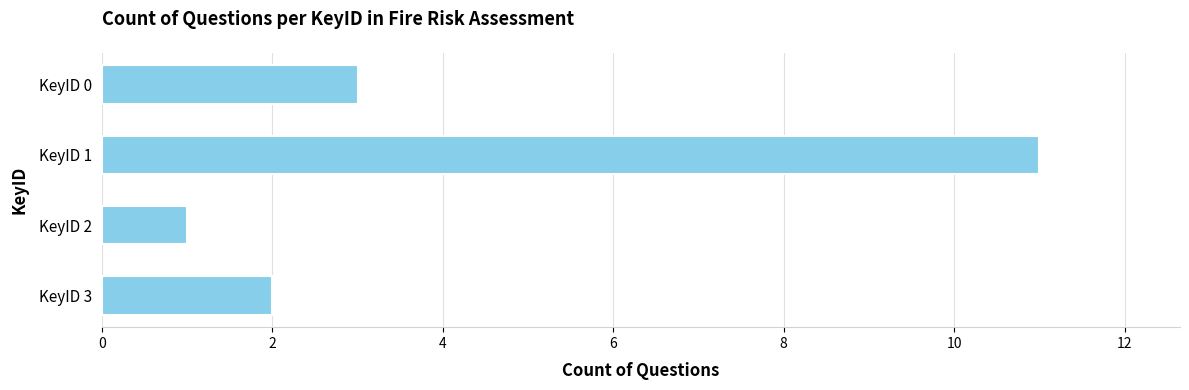

Does the chart contain any negative values?

No